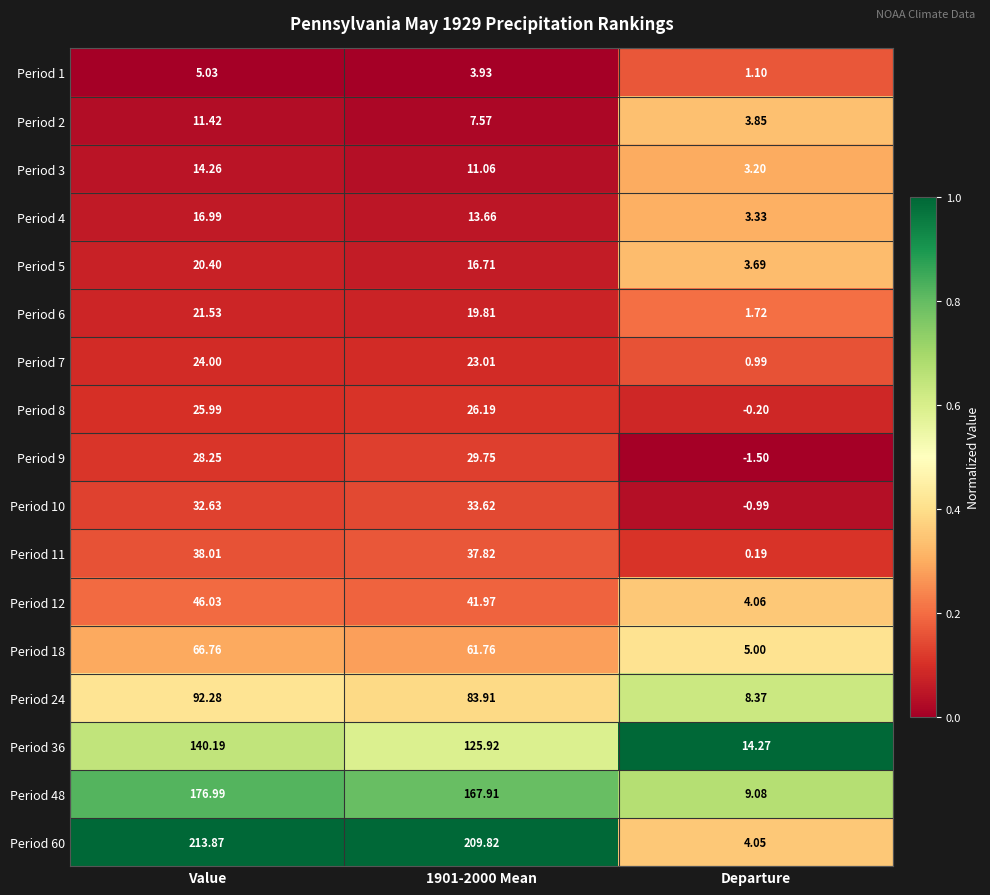

Is the value of Period 12 at Departure greater than the value of Period 9 at Departure?

Yes